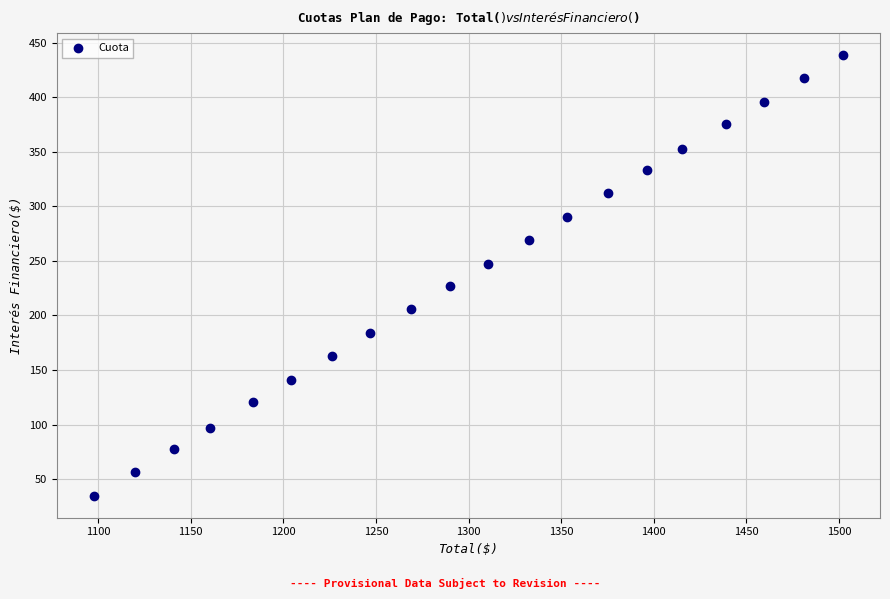

What is the range of X values (max minus min)?

404.0